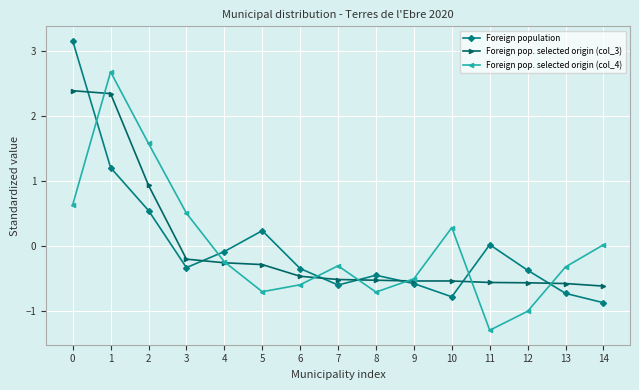

In Foreign population, how many points are higher than both neighbors (excluding endpoints)?

3